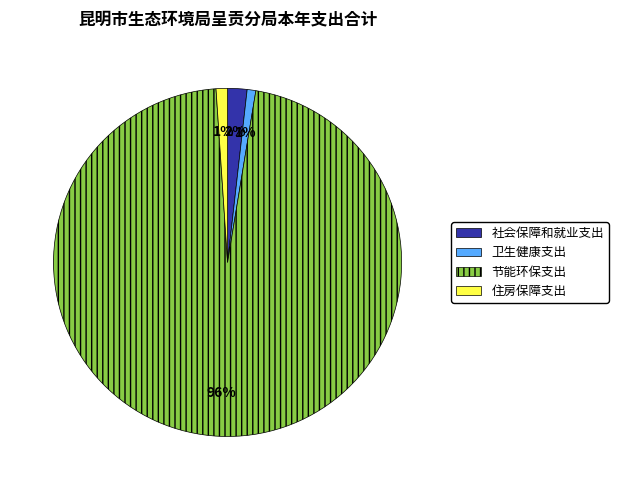

Is the sum of 社会保障和就业支出 and 住房保障支出 greater than half?

No